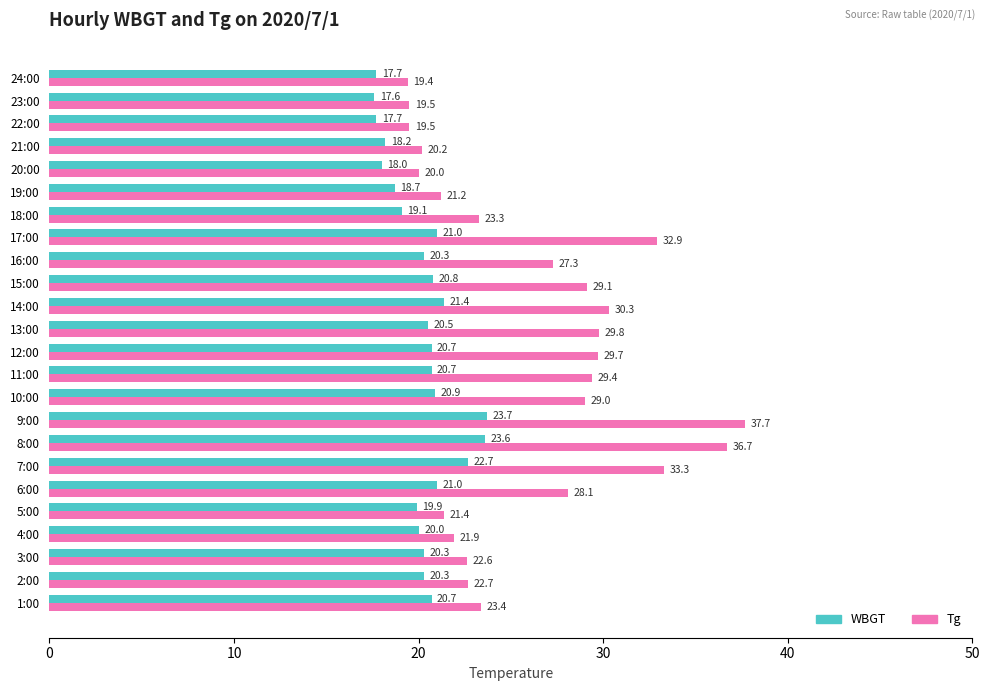

At which category is the sum across all series the highest?

9:00